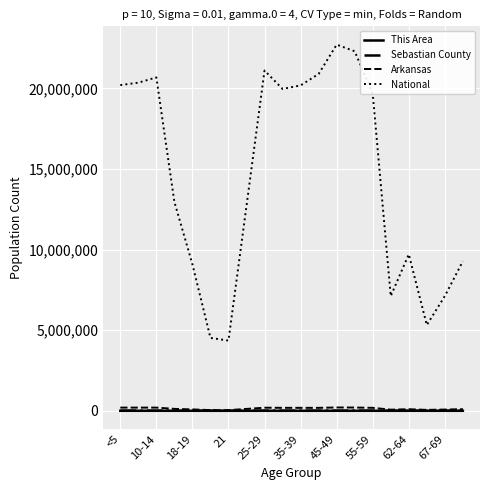

True or false: National and Sebastian County intersect in this chart.

False